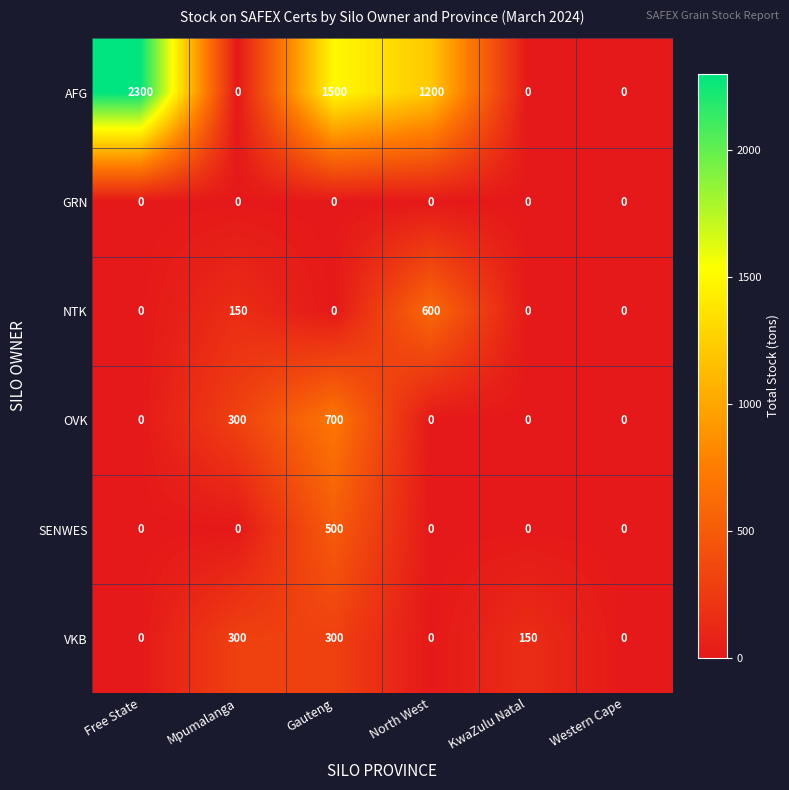

Is it true that SENWES equals -305 at Mpumalanga?

False